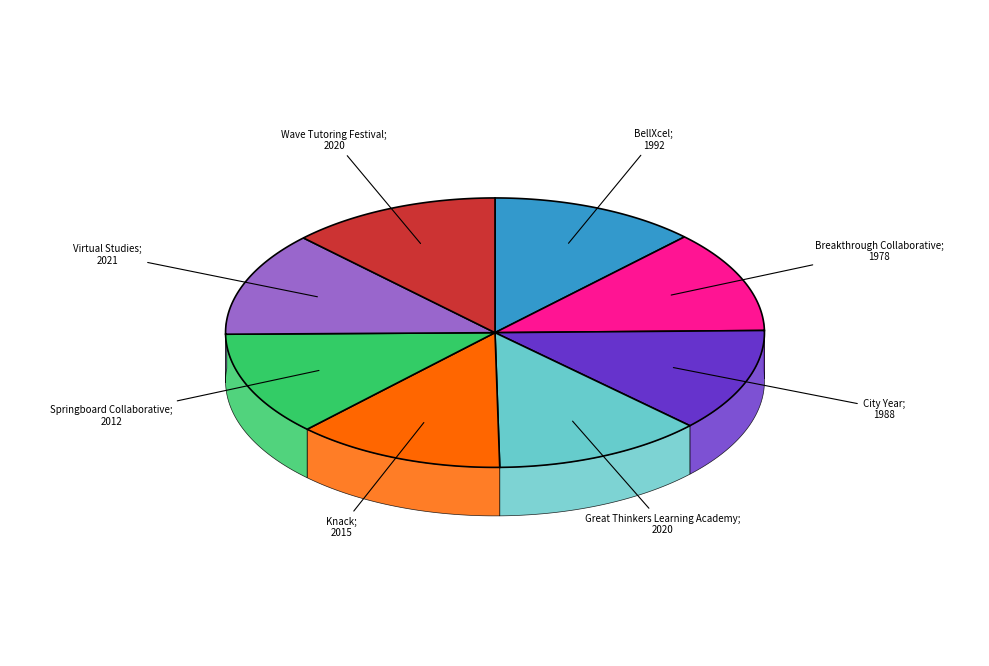

True or false: Knack accounts for 13% of the total.

True